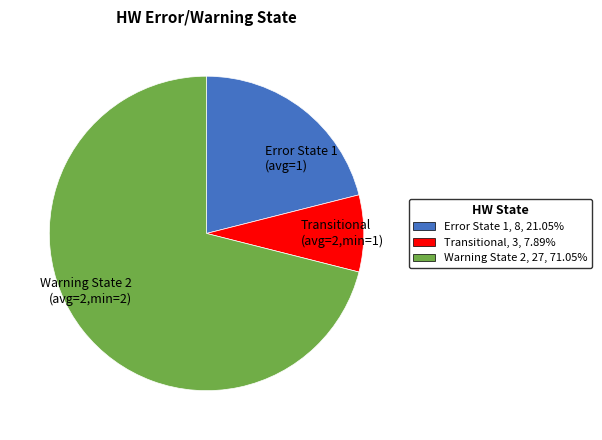

How many slices are in this pie chart?

3